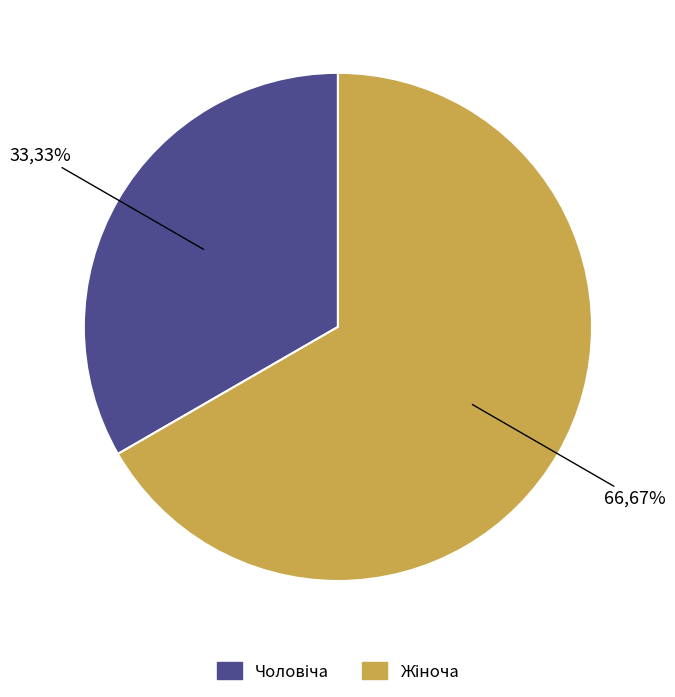

To the nearest percent, what is the average slice percentage?

50%